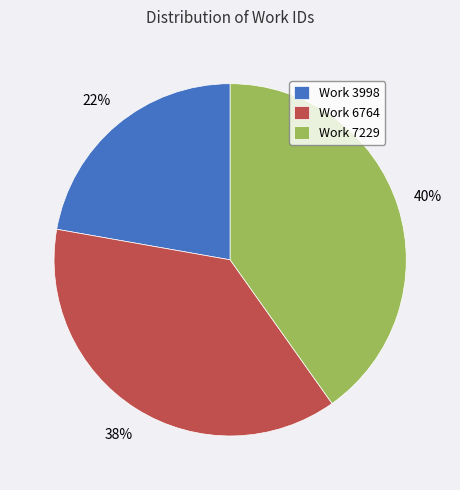

Do Work 6764 and Work 7229 together represent more than half of the pie?

Yes